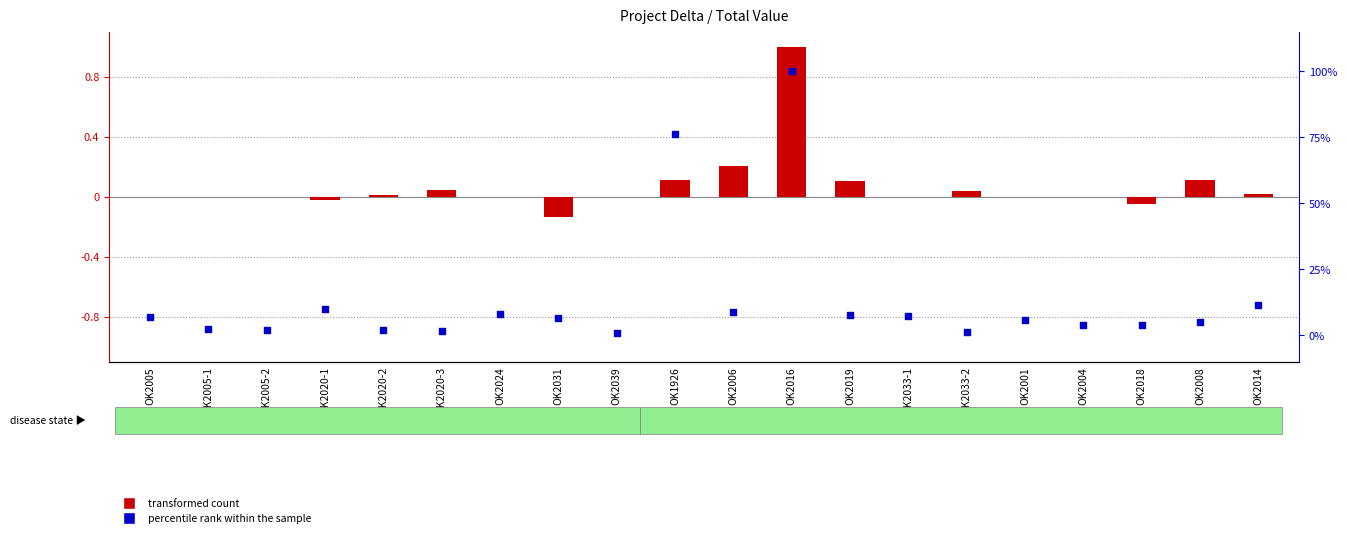

What are all the series names shown in the legend?

transformed count, percentile rank within the sample